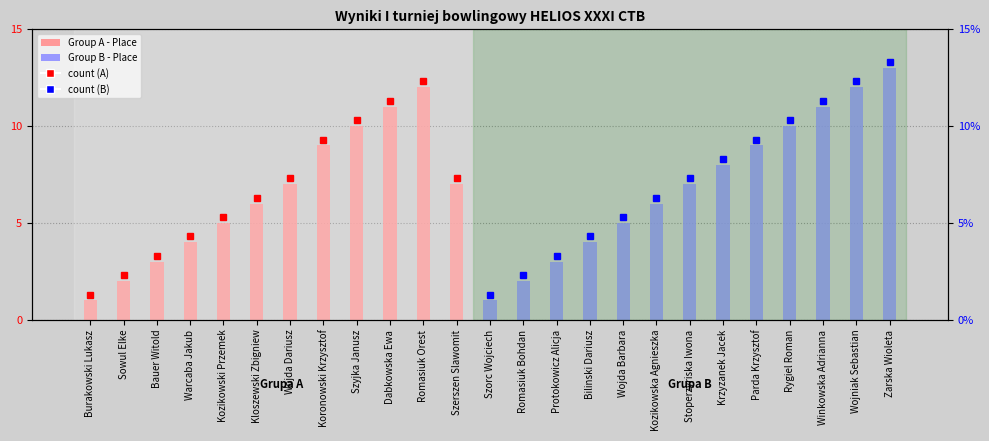

What is the difference between the highest and lowest values at Wojniak Sebastian?

12